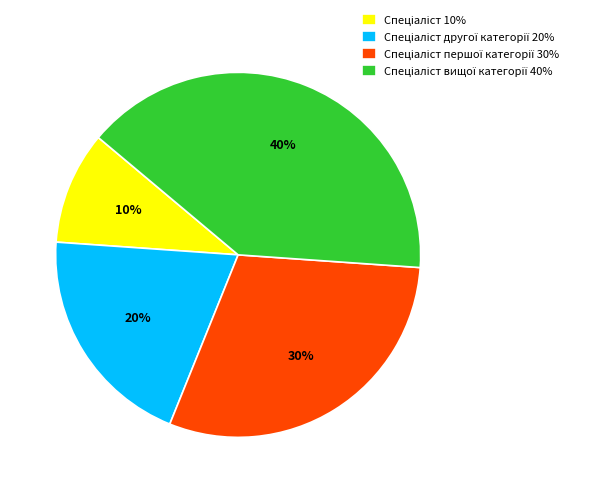

To the nearest percent, what is the difference between the largest and smallest slice percentages?

30%